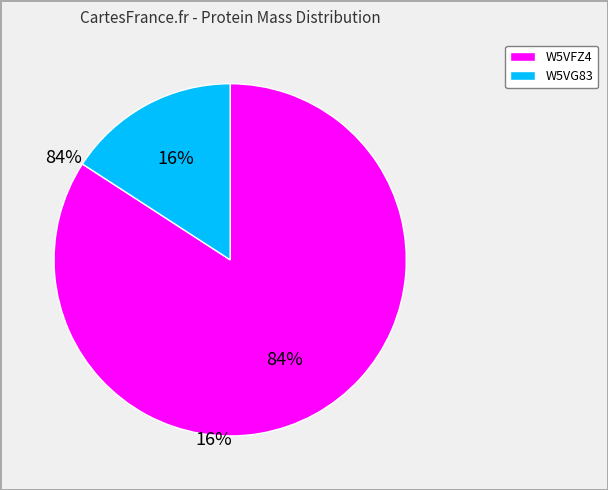

To the nearest percent, what is the average slice percentage?

50%